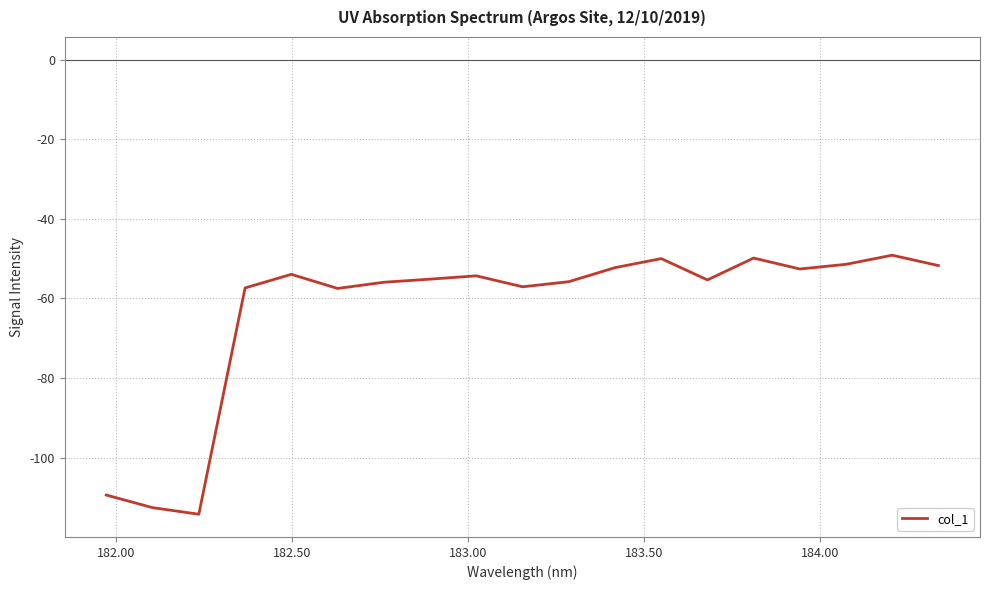

What is the minimum value shown in the chart?

-114.2